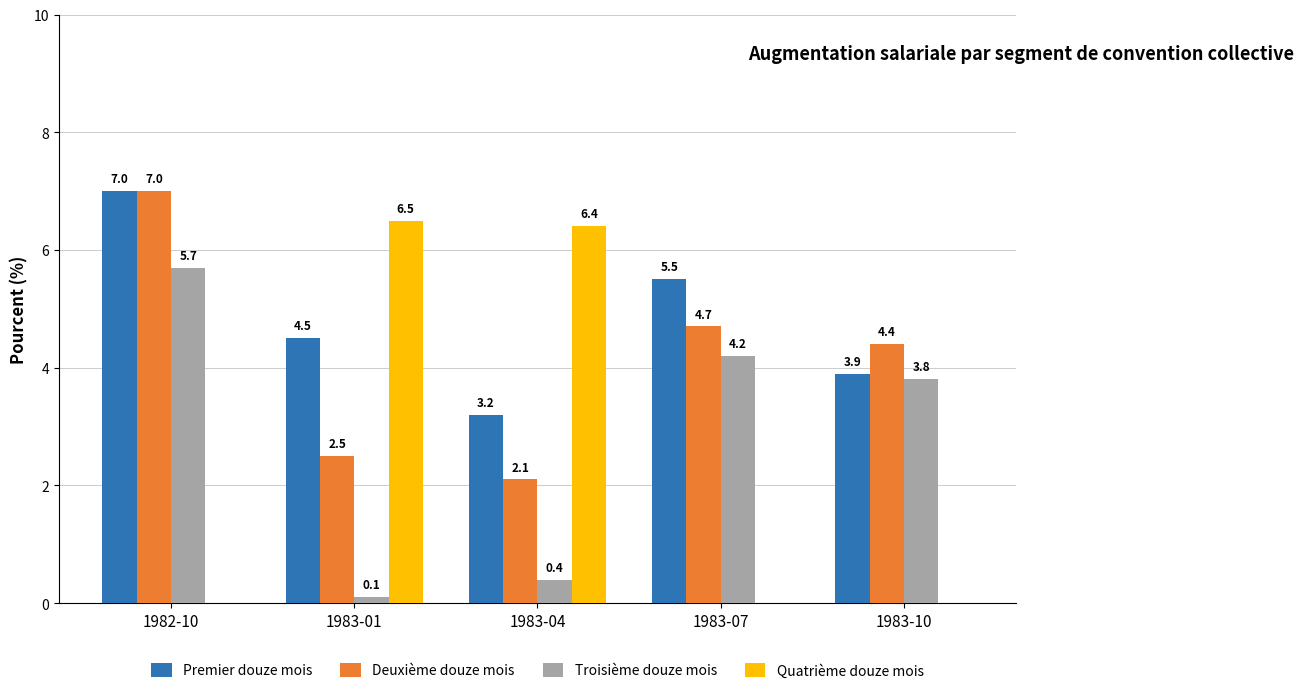

Does the chart contain stacked bars?

No